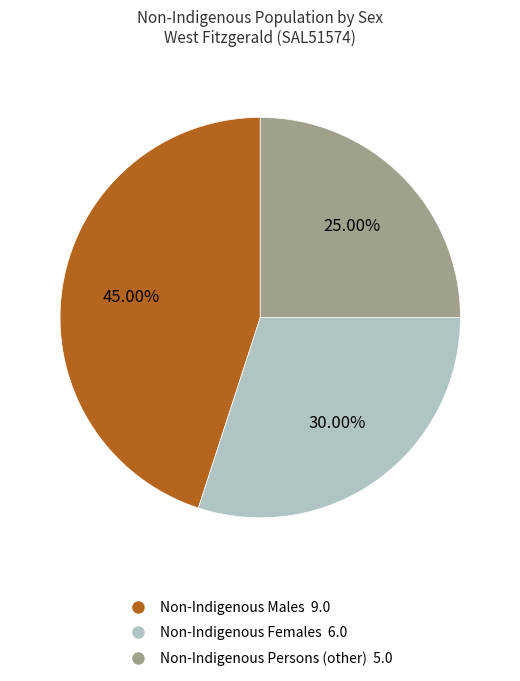

Is it true that Non-Indigenous Persons (other) is 38% of the pie?

False